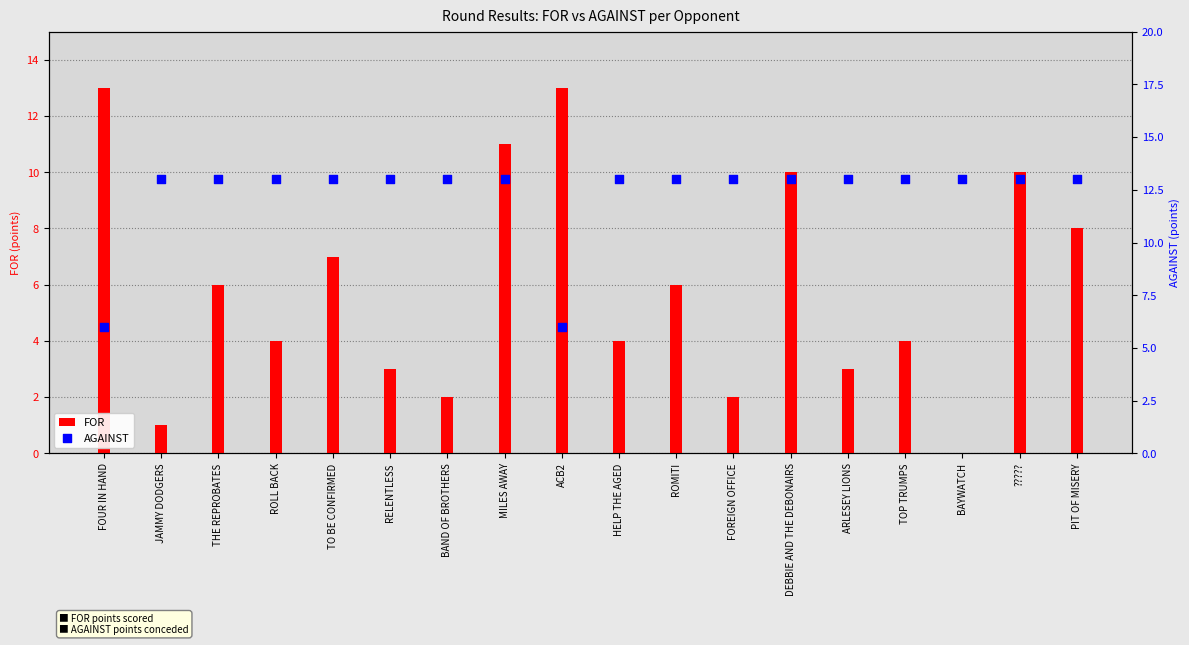

What is the total value across all series at ROMITI?

19